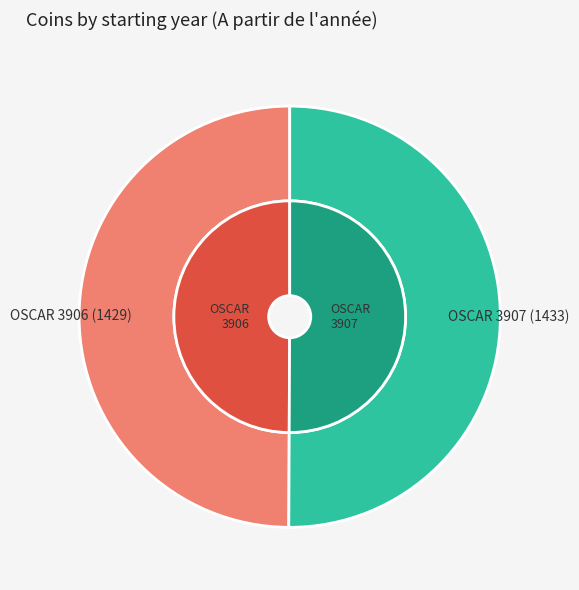

Is the sum of OSCAR 3906 (1429) and OSCAR 3907 (1433) greater than half?

Yes